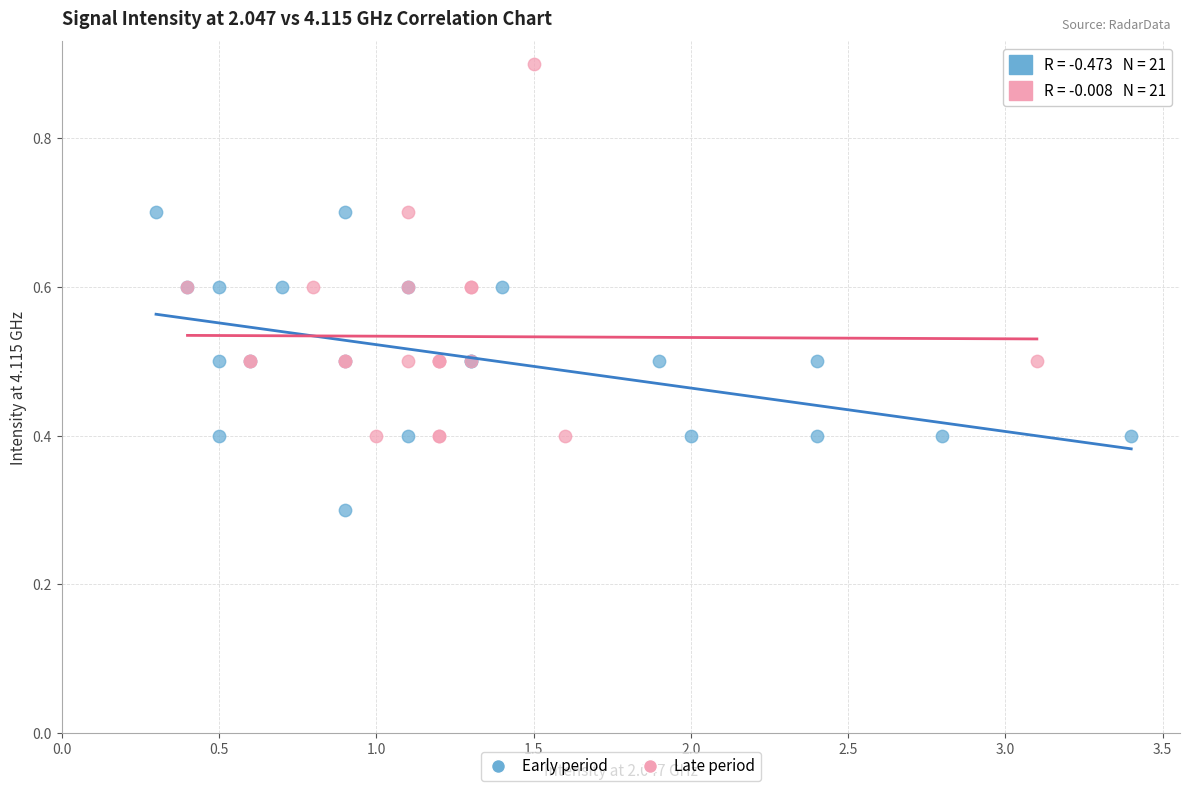

Which series contains the lowest Y value?

Early period